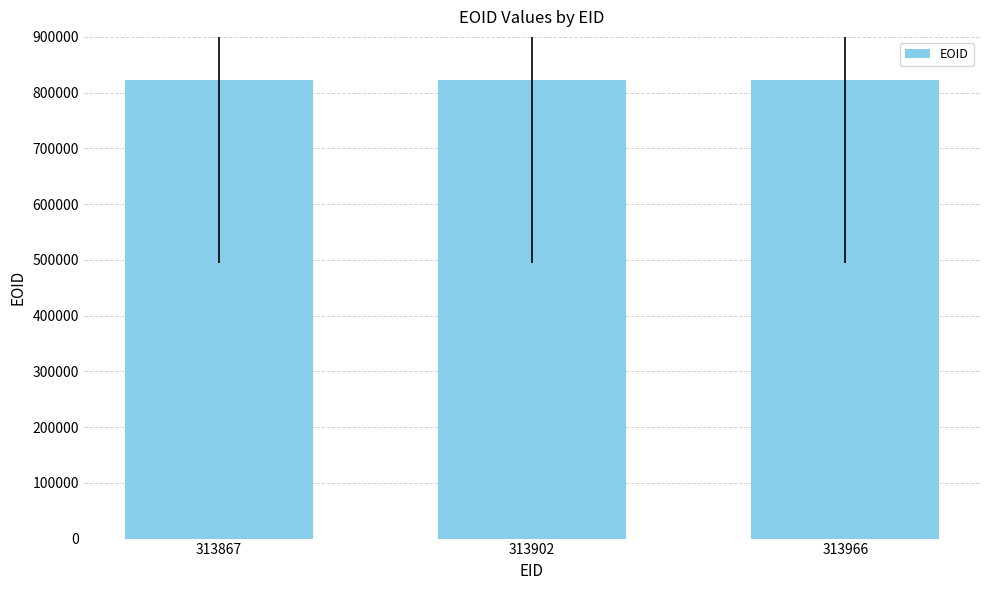

What is the difference between the maximum and second lowest values?

156